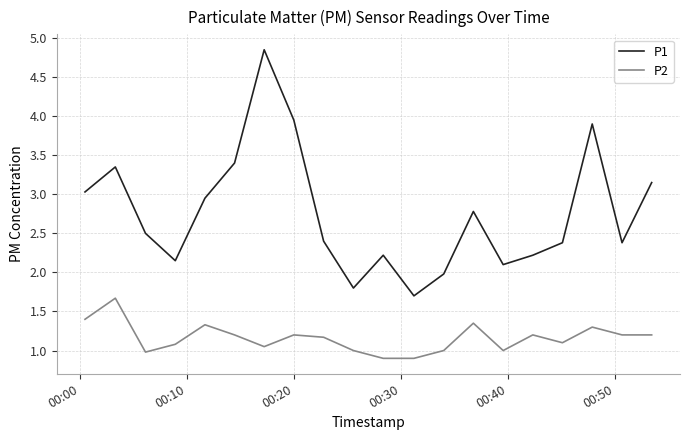

Rank the series by their maximum value, from lowest to highest.

P2, P1